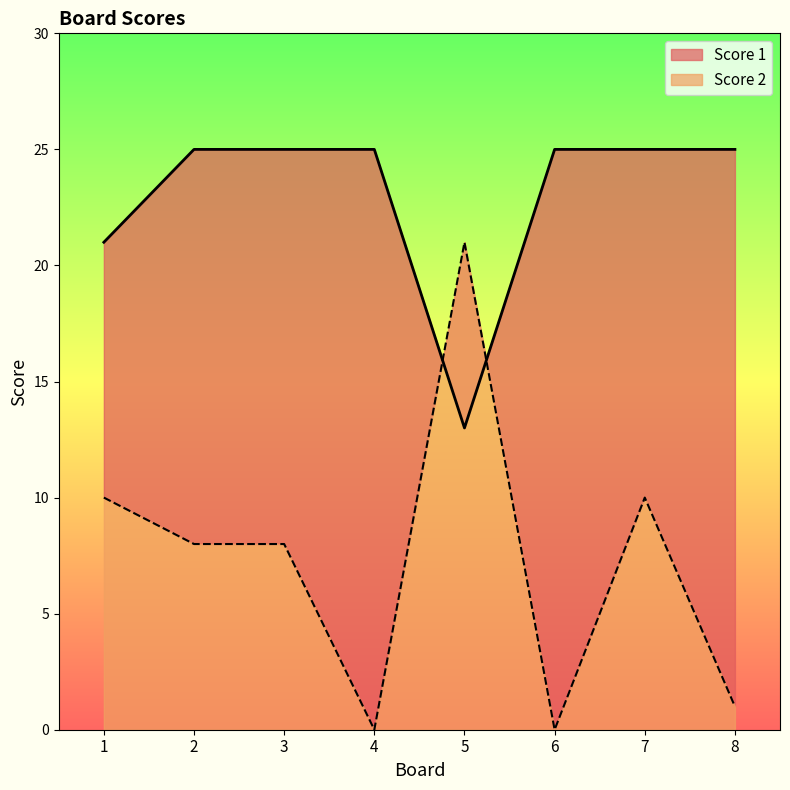

Reading left to right, what are all the values shown in this chart?

Score 2: 1=10	2=8	3=8	4=0	5=21	6=0	7=10	8=1
Score 1: 1=21	2=25	3=25	4=25	5=13	6=25	7=25	8=25